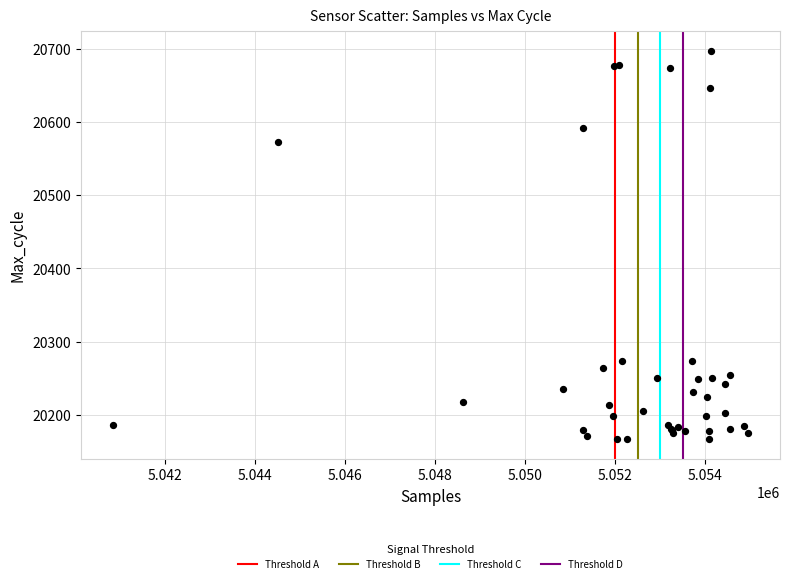

What Y value in the scatter plot is closest to 20432?

20573